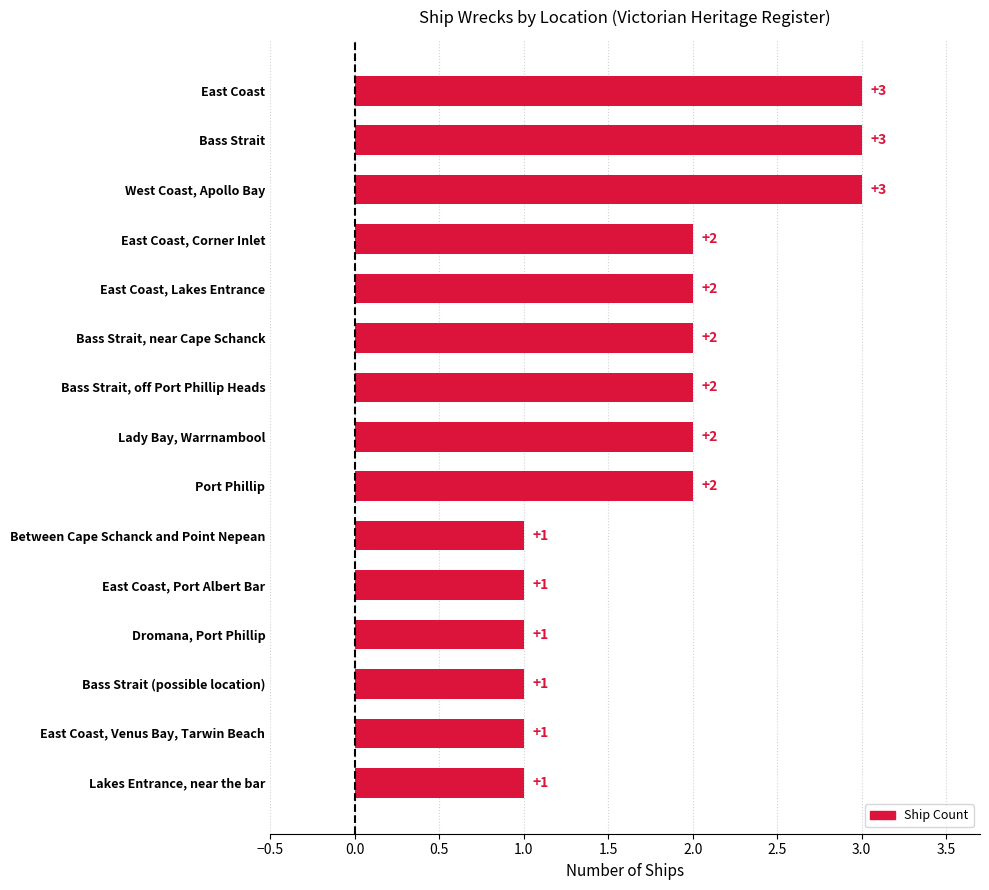

How many values are between 1 and 2?

12